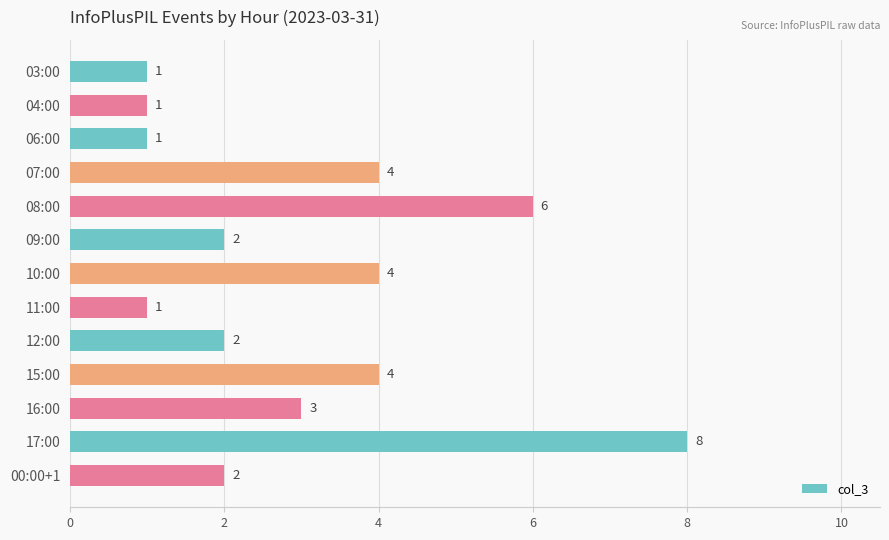

Count the values in the range 1 to 4.

11